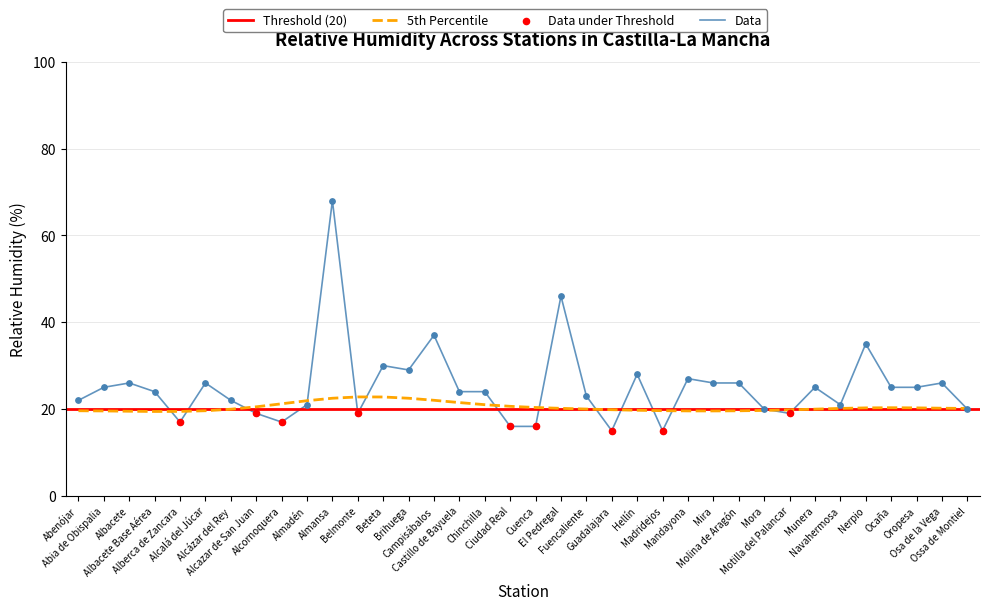

Between Almansa and Abenójar, which is larger?

Almansa